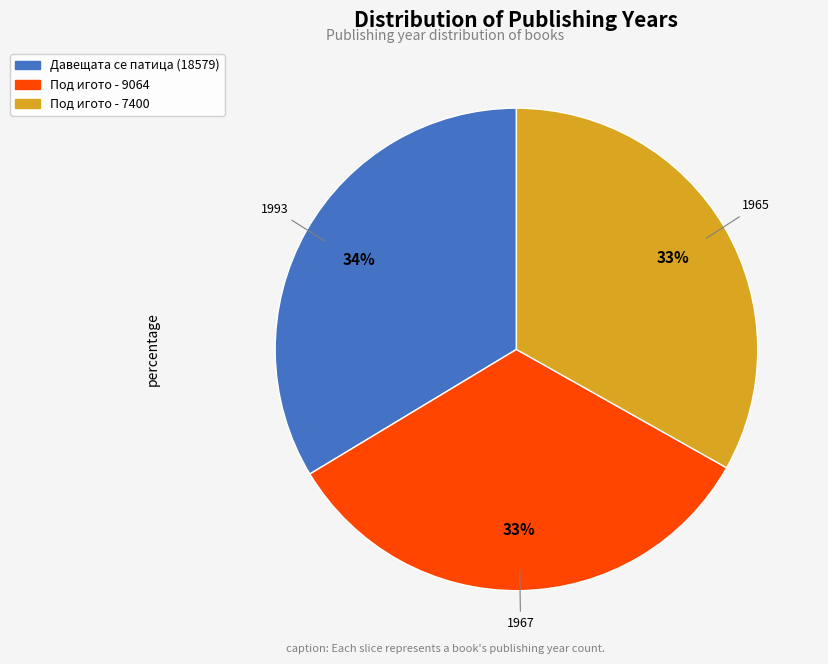

What percentage is the Под игото - 7400 slice, to the nearest percent?

33%